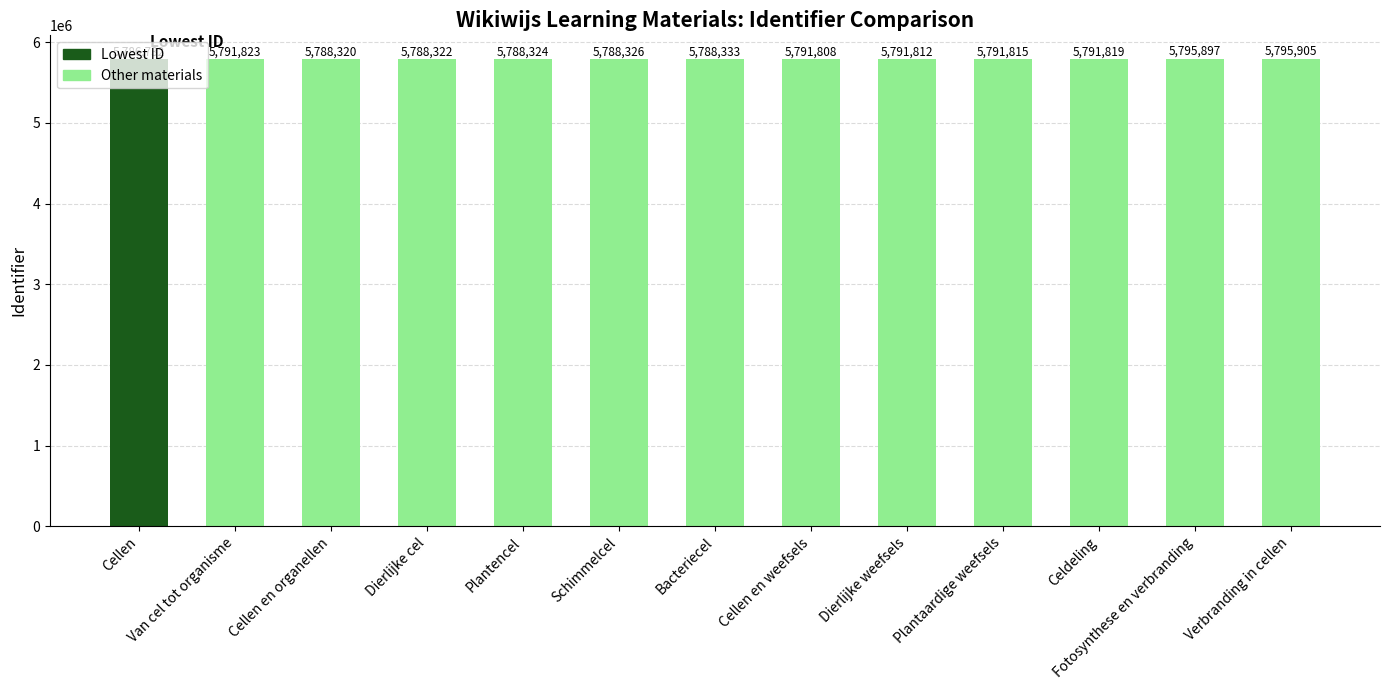

What is the label of the 5th bar from the right?

Dierlijke weefsels